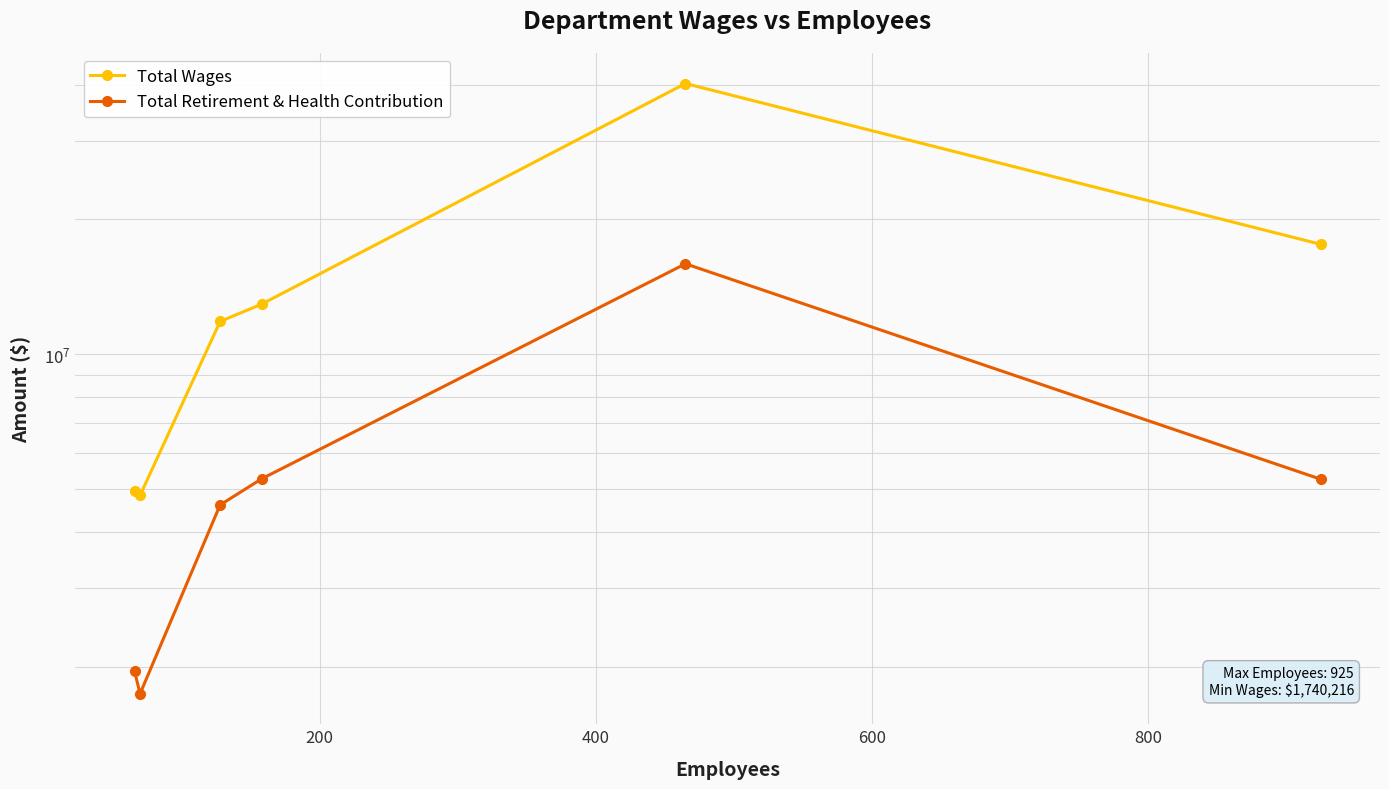

Which series has the largest range (max minus min)?

Total Wages